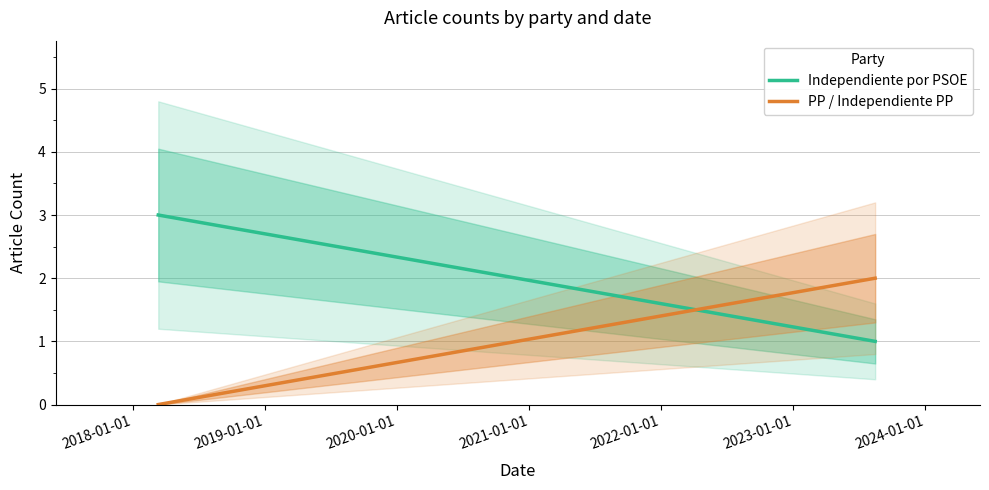

How many series are shown in this chart?

2